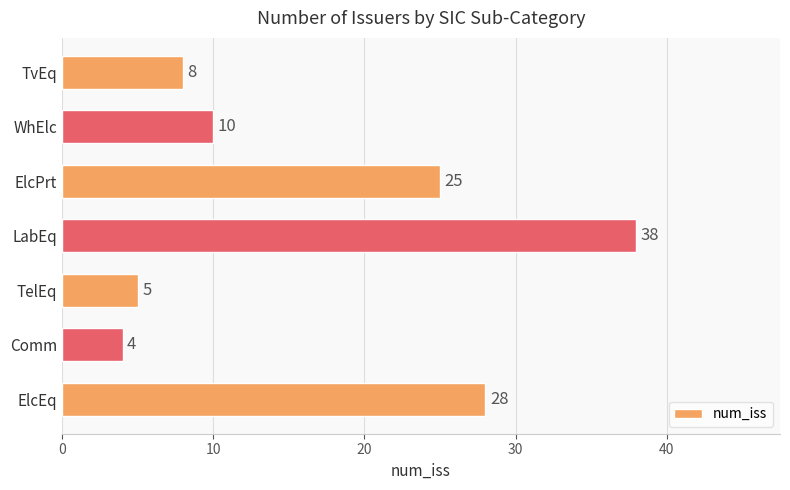

How many distinct data groups are displayed?

1